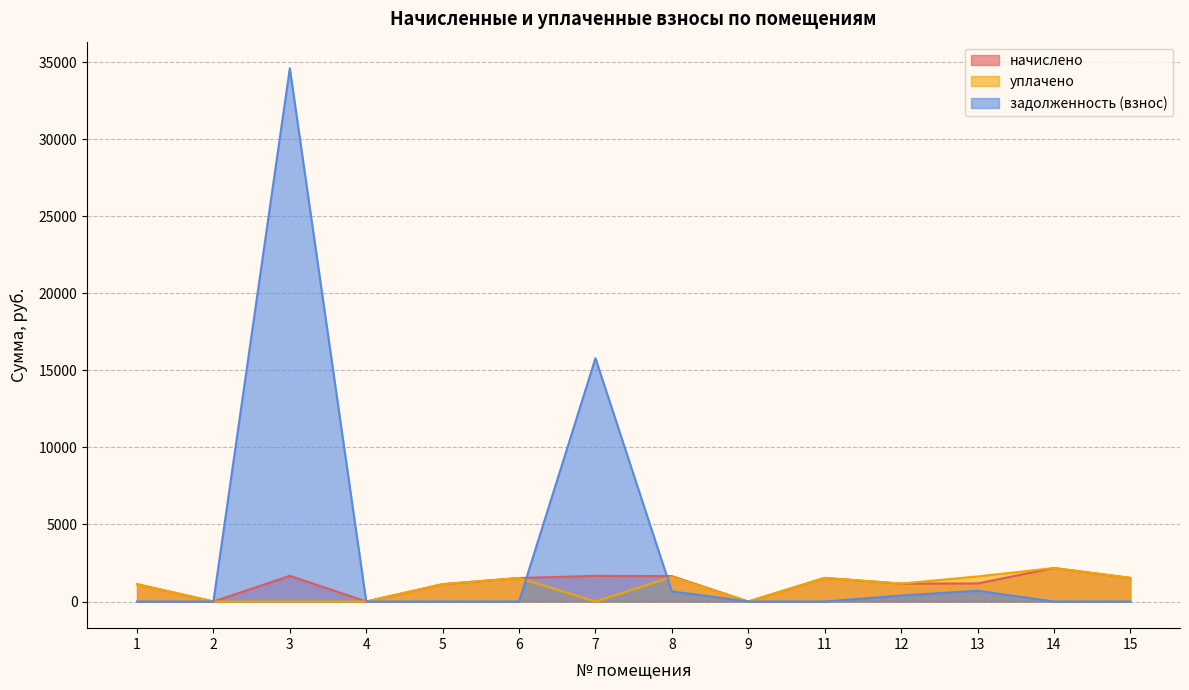

Is it true that задолженность (взнос) equals -21098.1 at 11?

False